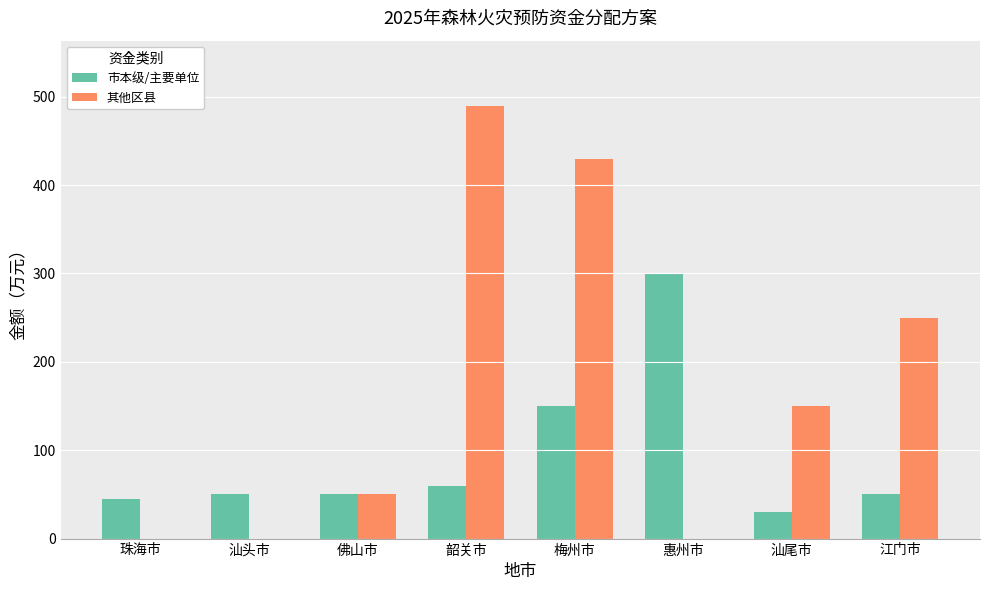

Read the 市本级/主要单位 value at 佛山市.

50.0